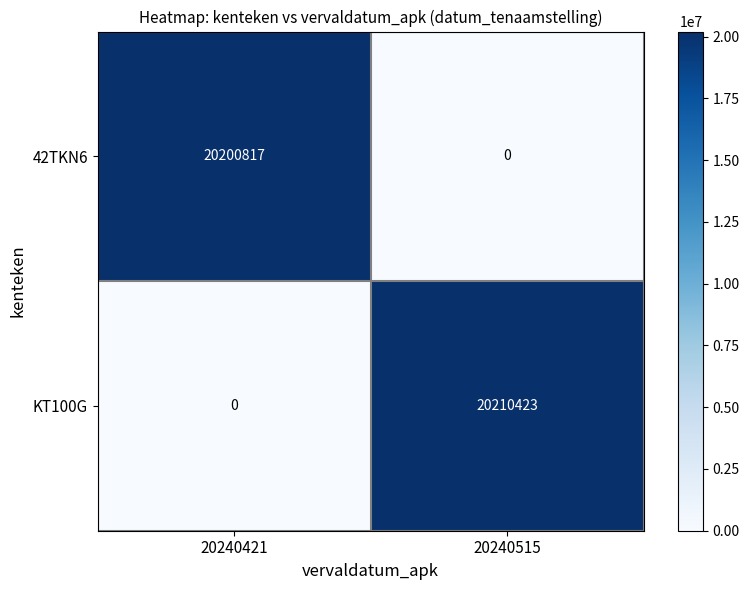

At which category is the sum across all series the highest?

20240515